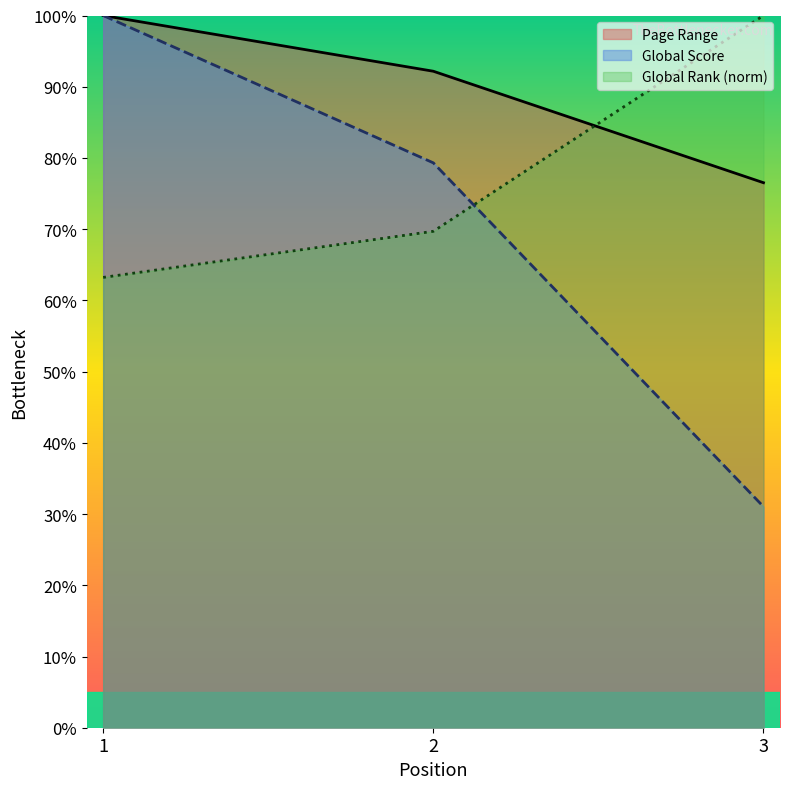

Is the value of Global Score at 1 greater than the value of Page Range at 3?

Yes